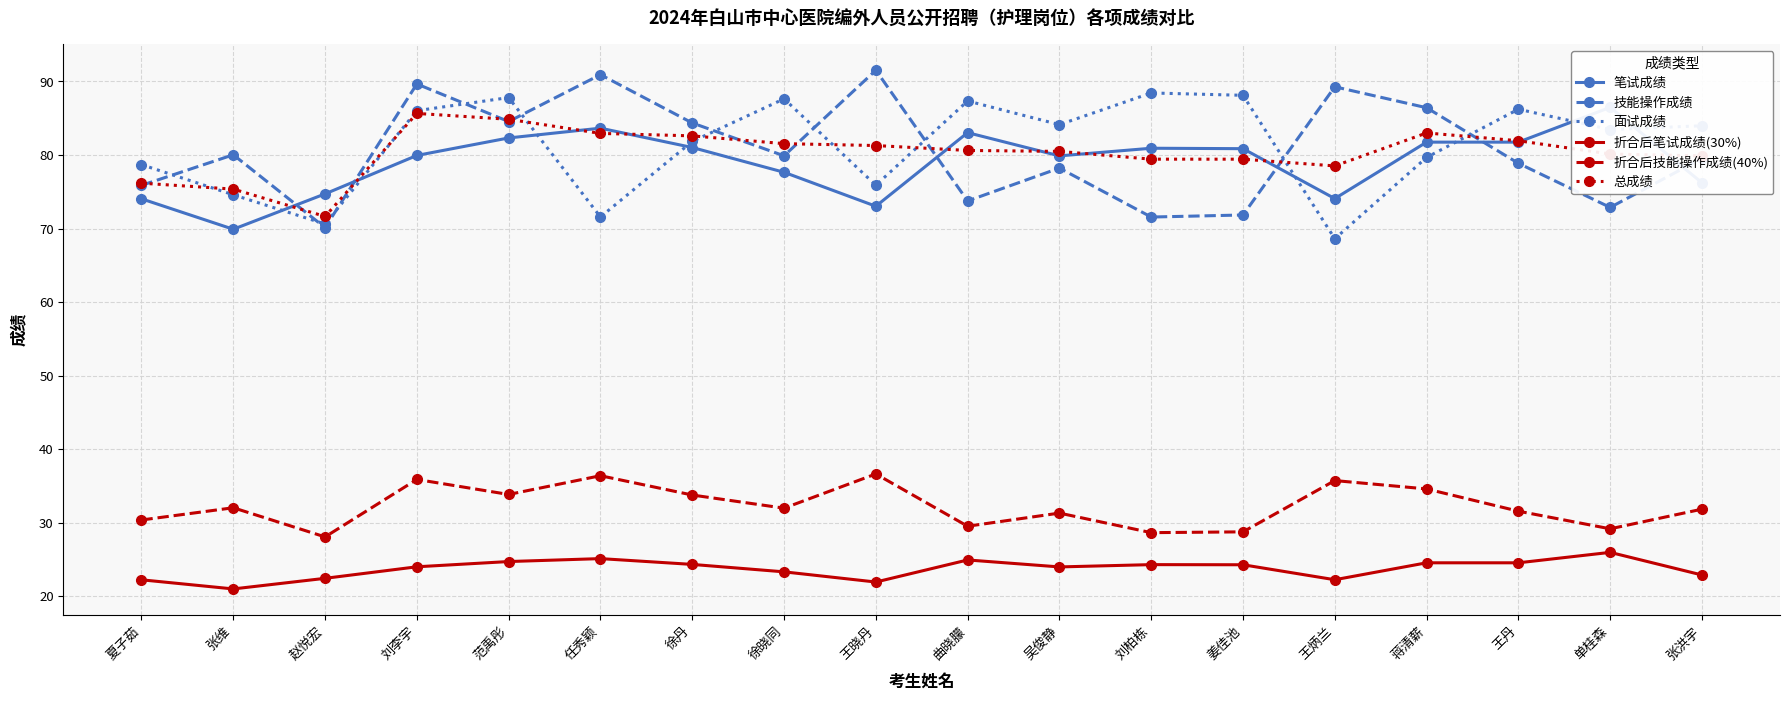

The value of 技能操作成绩 at 王炳兰 is 89.3. True or false?

True